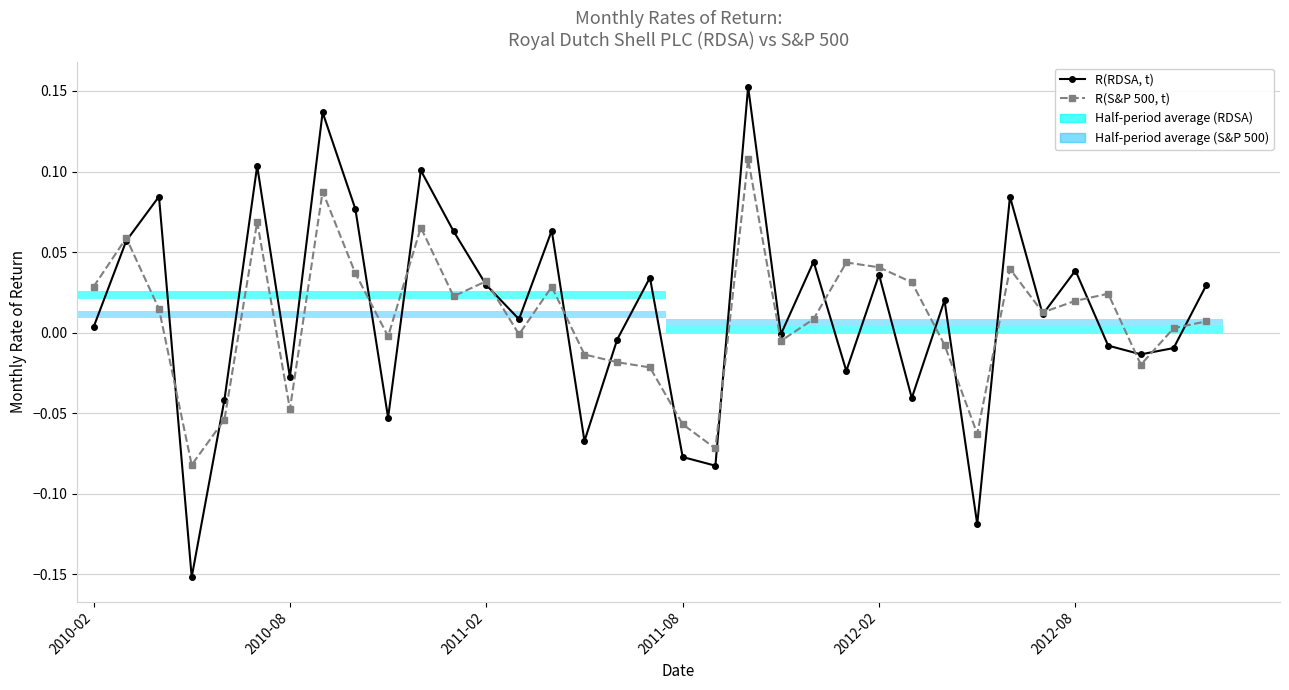

What is the lowest value of the R(S&P 500, t) series?

-0.1